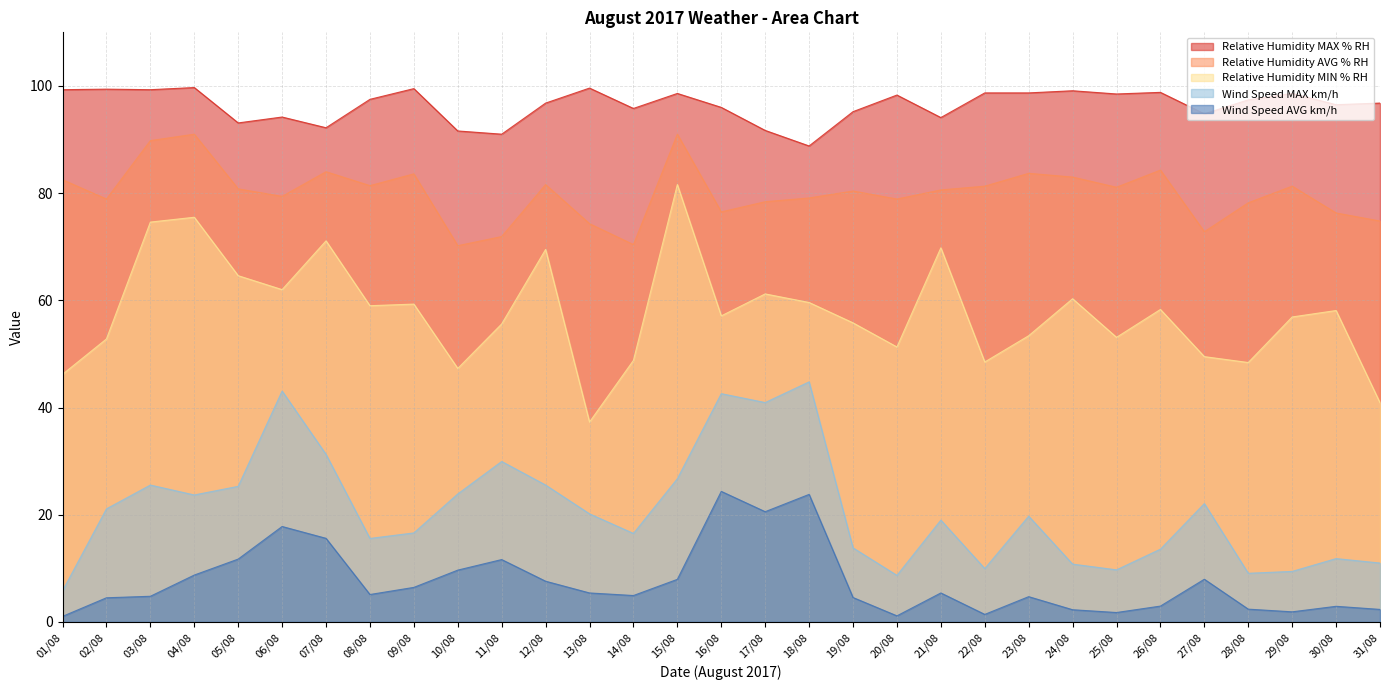

True or false: Relative Humidity AVG % RH and Relative Humidity MAX % RH cross at least once.

False